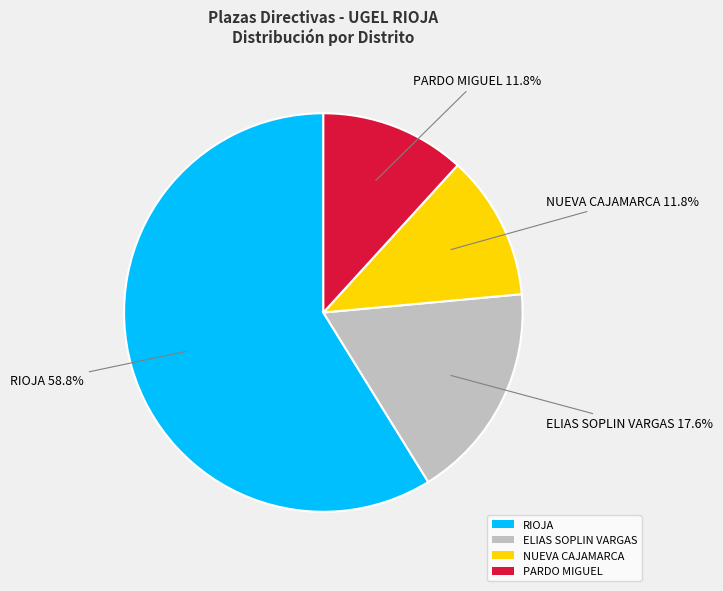

What is the largest slice in the pie chart?

RIOJA